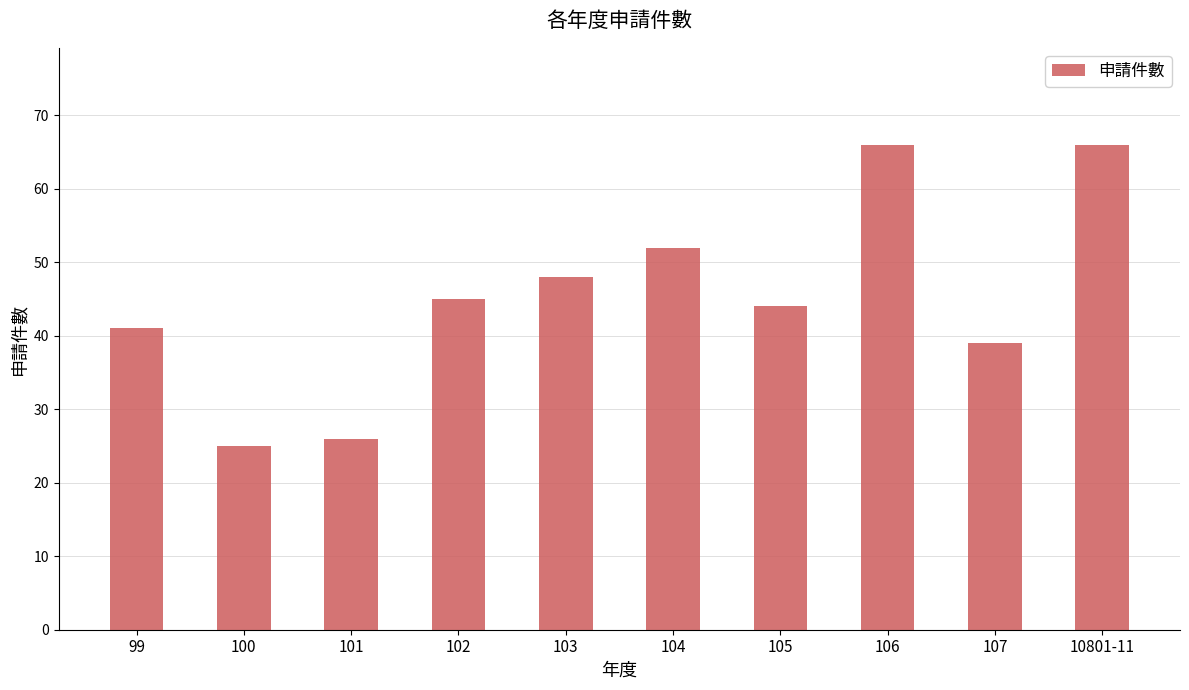

Does the chart contain any negative values?

No